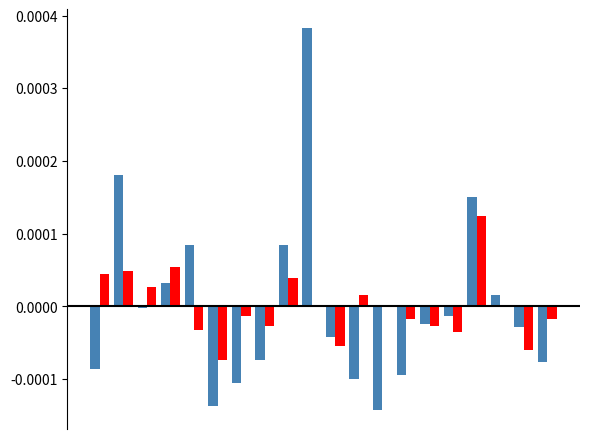

How many groups of bars are there?

20